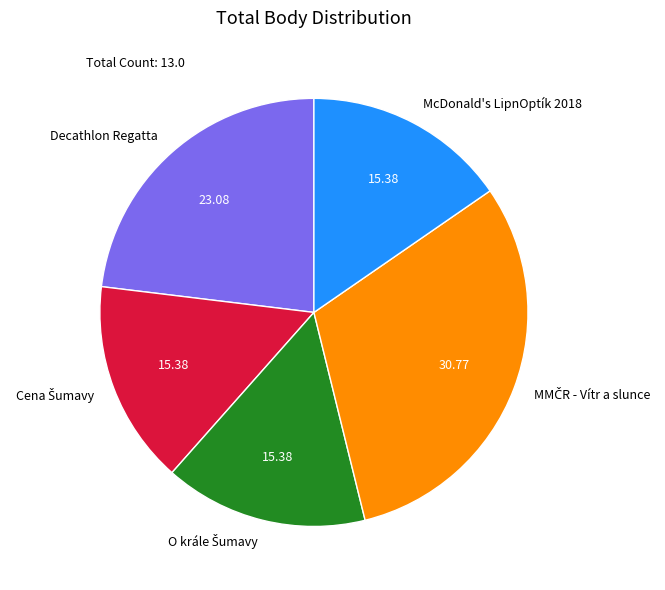

Does any single category account for the majority?

No